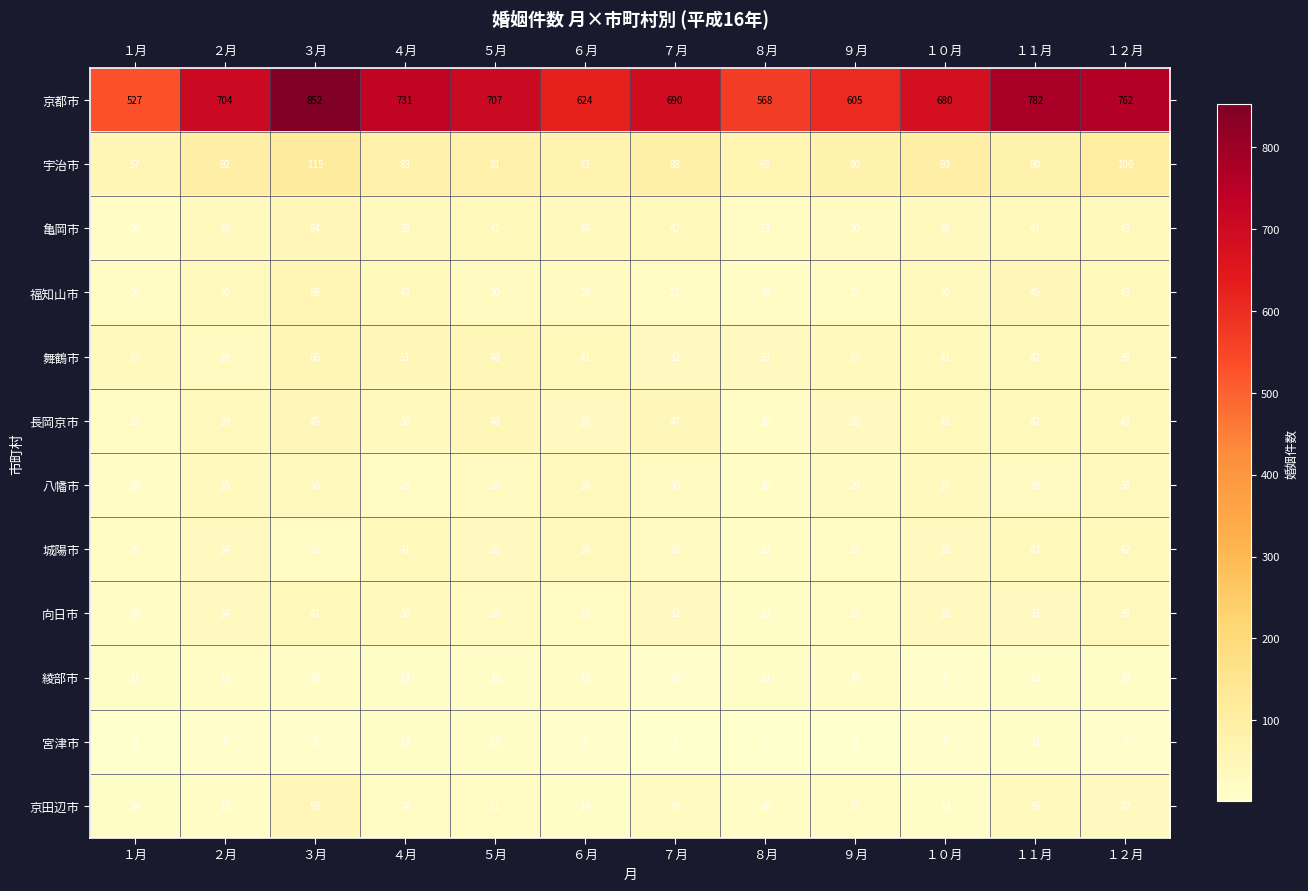

At which category is the sum across all series the highest?

３月